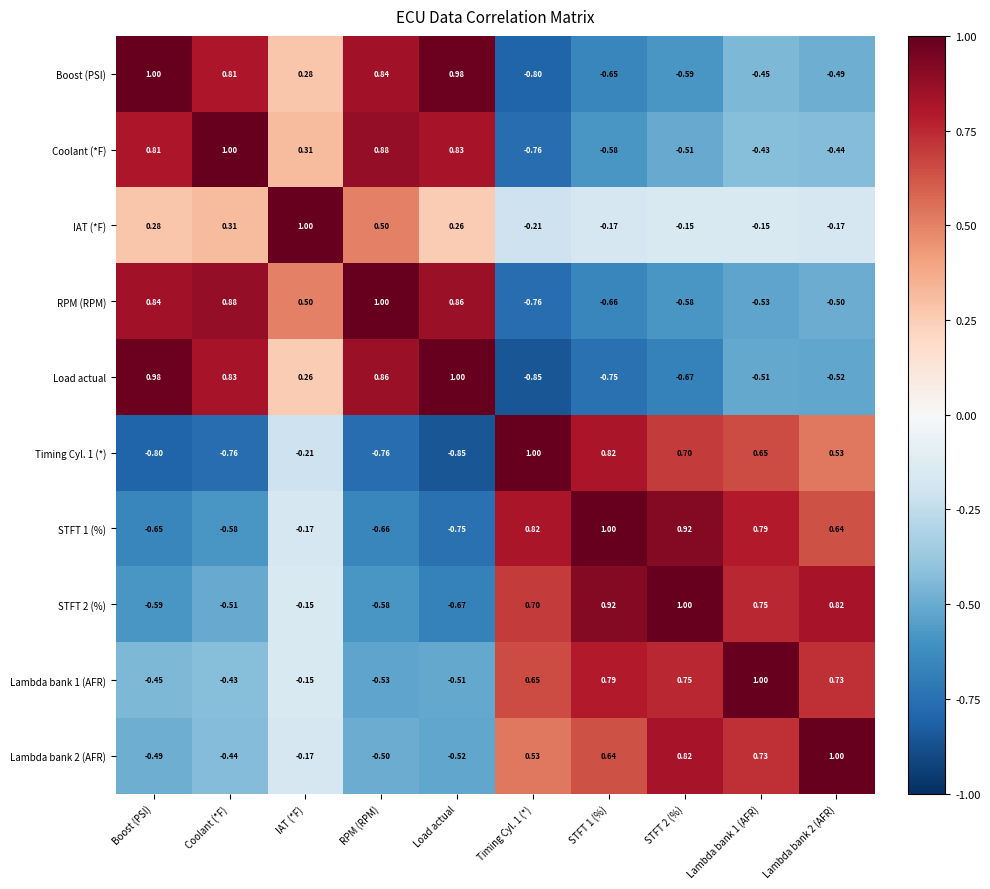

Which series has the largest total across all categories?

Lambda bank 1 (AFR)